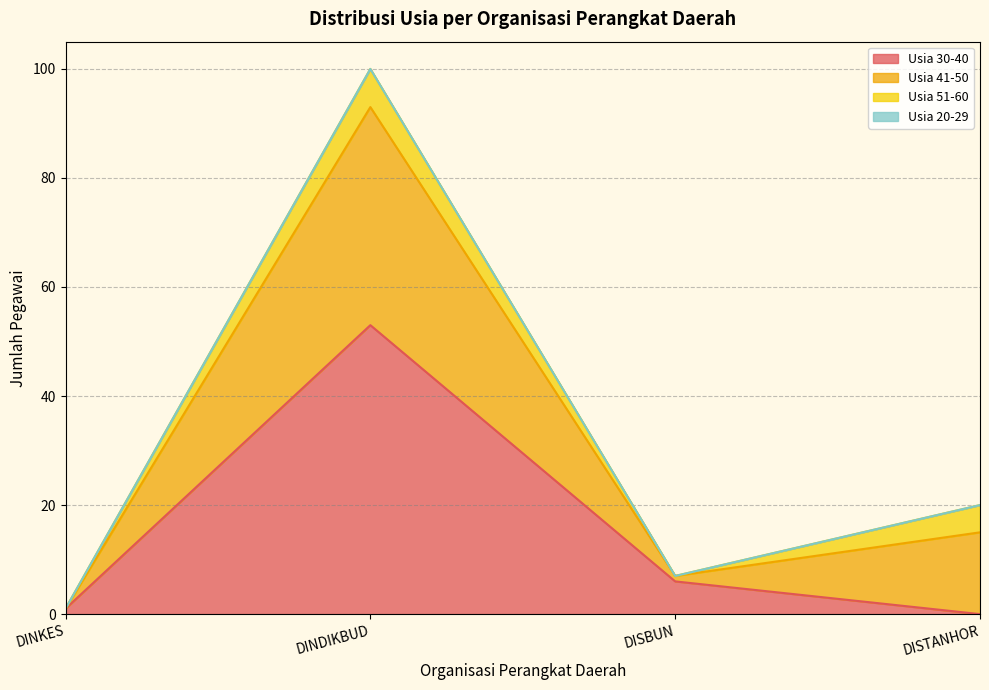

At DINAS TANAMAN PANGAN, HORTIKULTURA DAN, list the series in order from smallest to largest.

usia_30_40, usia_20_29, usia_51_60, usia_41_50